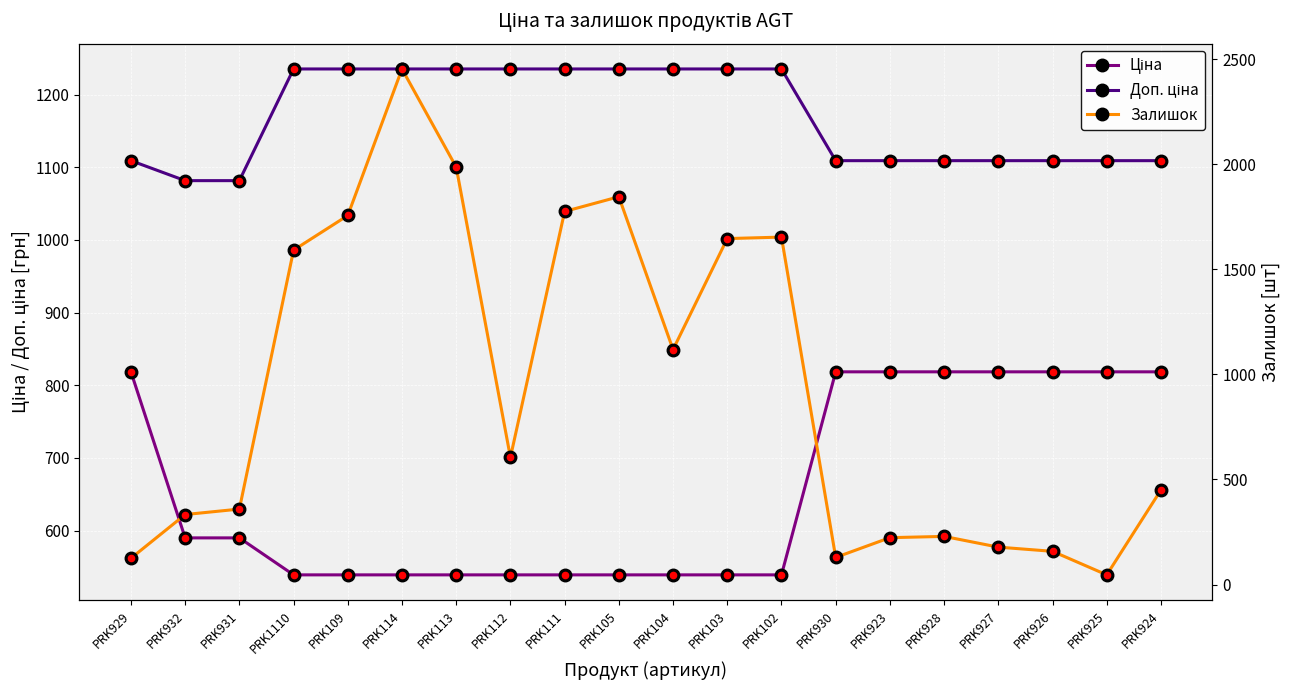

True or false: Ціна has a value of 539.0 at PRK112.

True